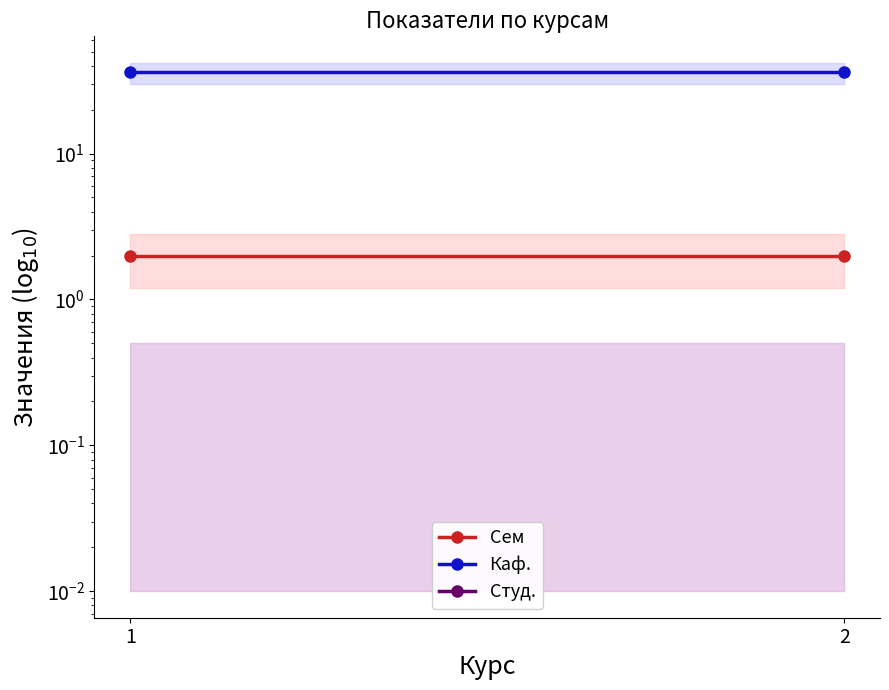

What is the average value of the Каф. series?

36